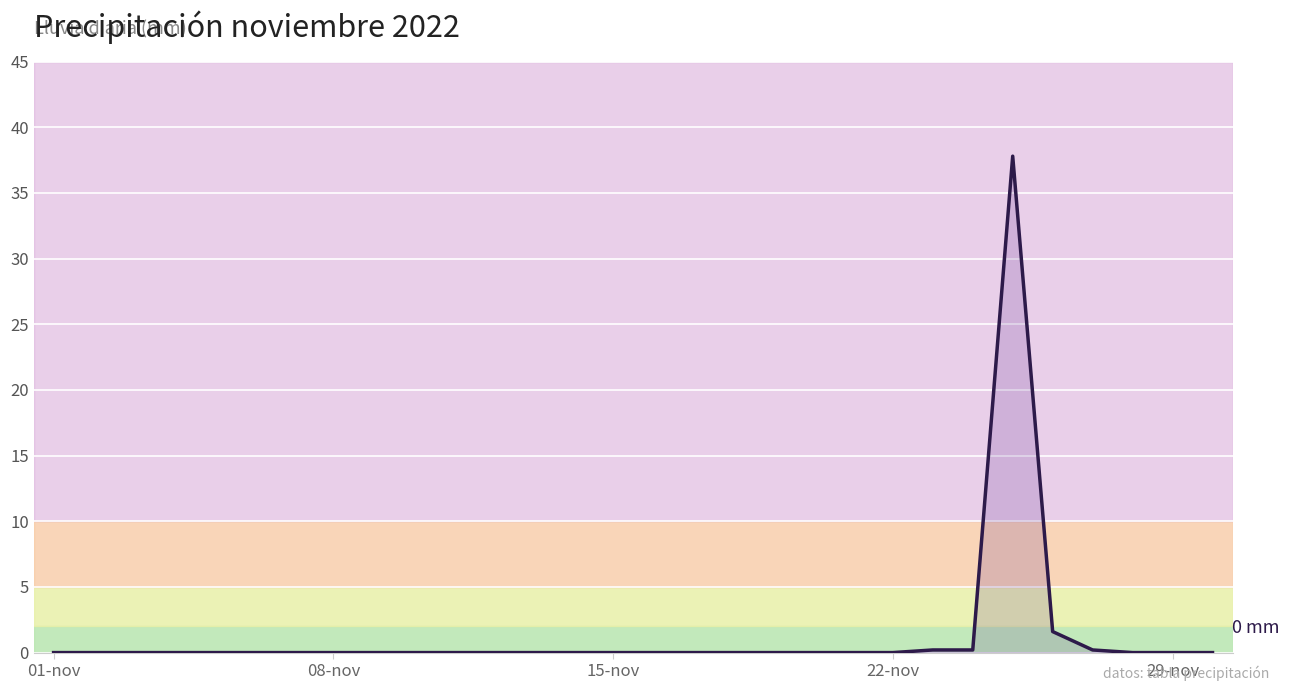

What is the maximum value shown in the chart?

37.8